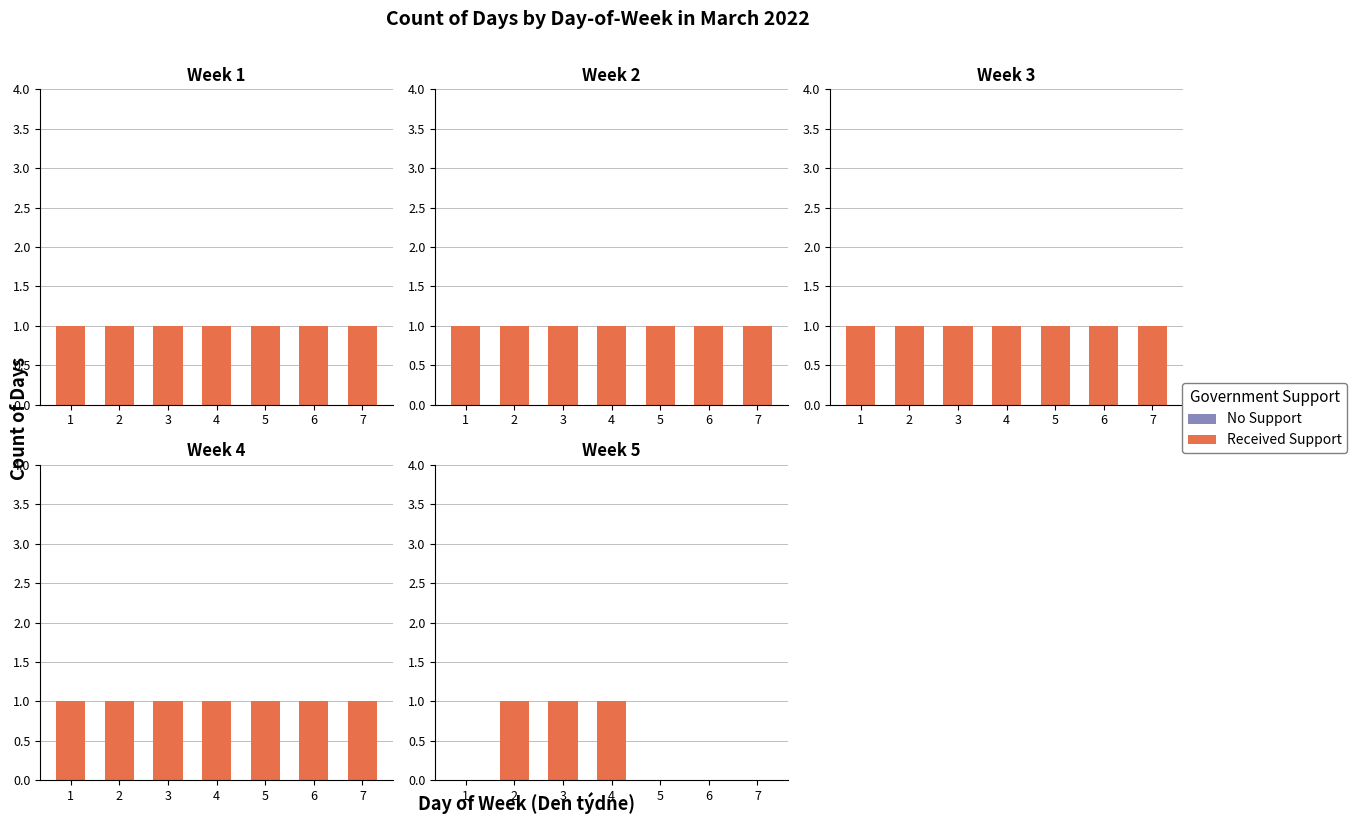

Is it true that Received Support equals 2 at 2?

False